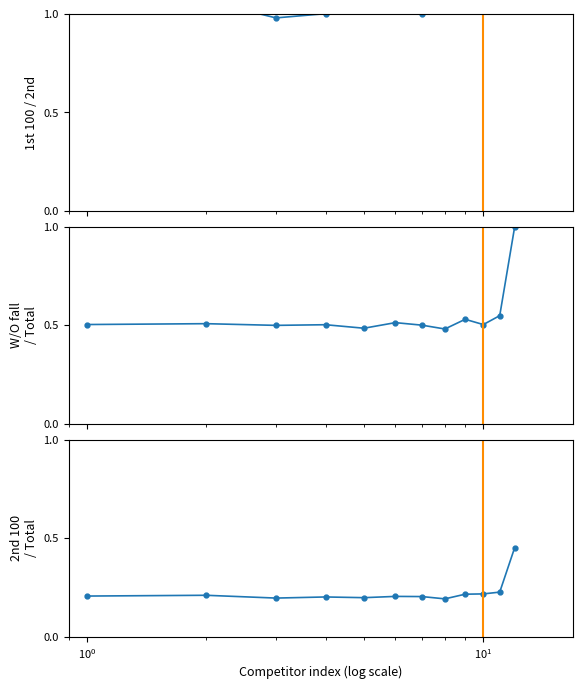

What is the difference between the maximum and minimum values in the W/O fall
/ Total series?

0.5